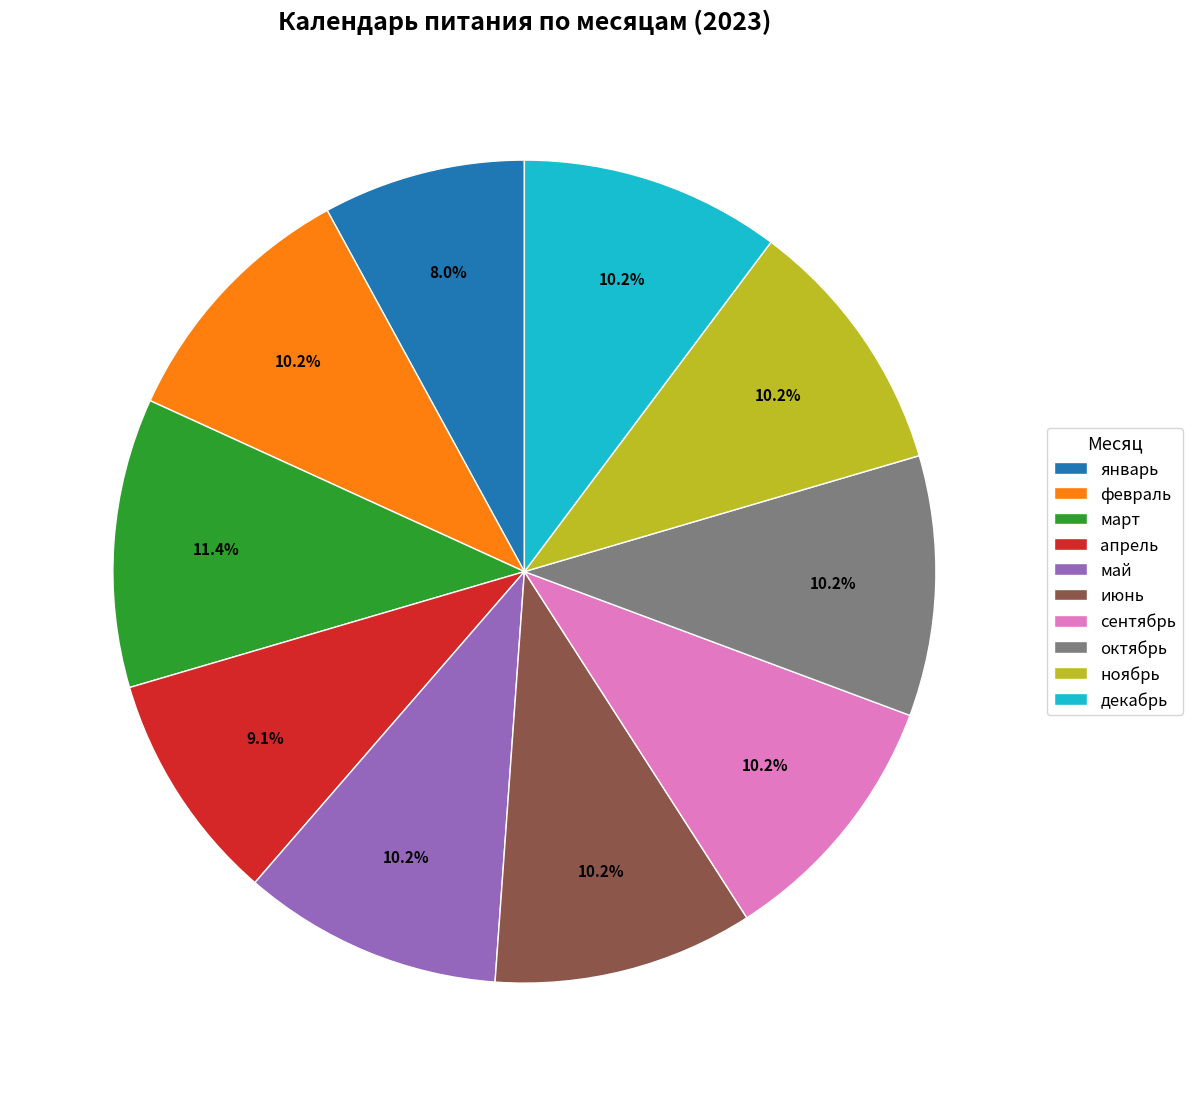

Approximately how many times larger is the value at сентябрь compared to май?

1.0